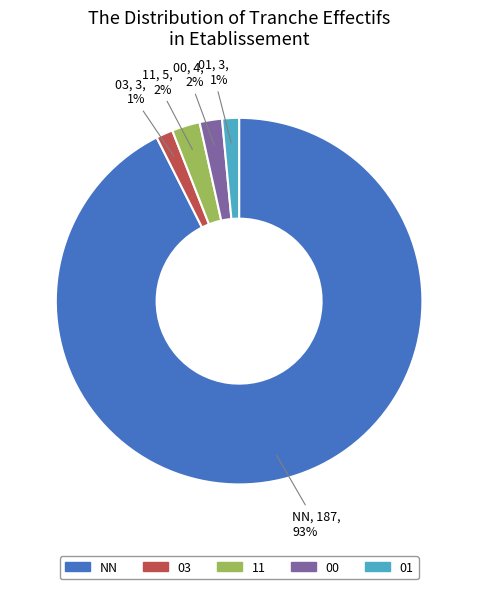

Is the sum of 01 and 03 greater than half?

No